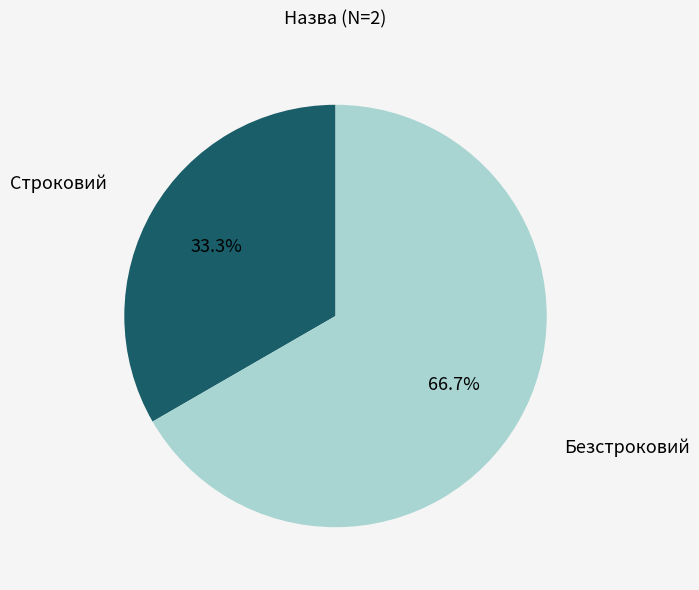

Count the number of slices in the pie.

2